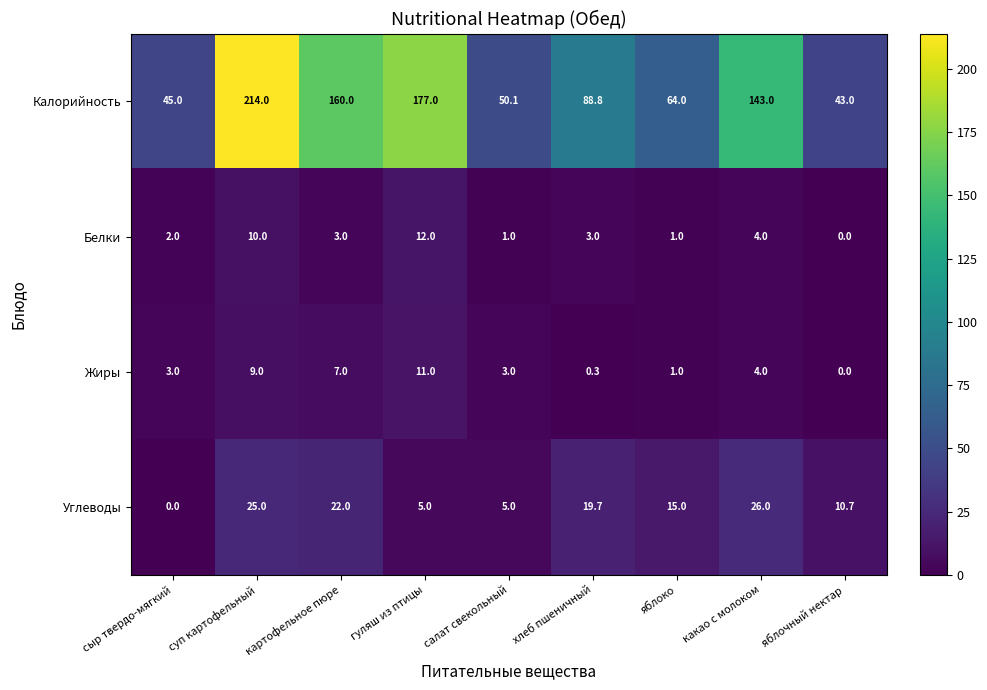

Between картофельное пюре and хлеб пшеничный, which series saw the biggest shift?

Калорийность